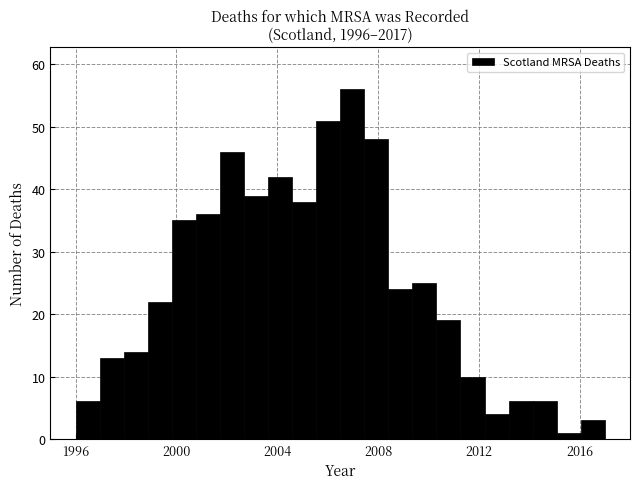

Read against the x-axis, roughly where is the centre of the tallest bar?

2007.0